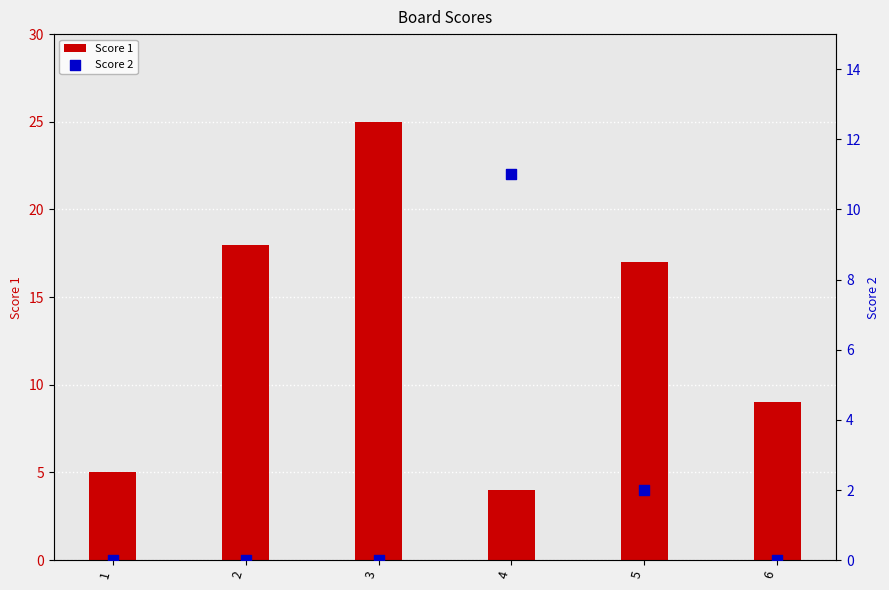

What are all the series names shown in the legend?

Score 1, Score 2